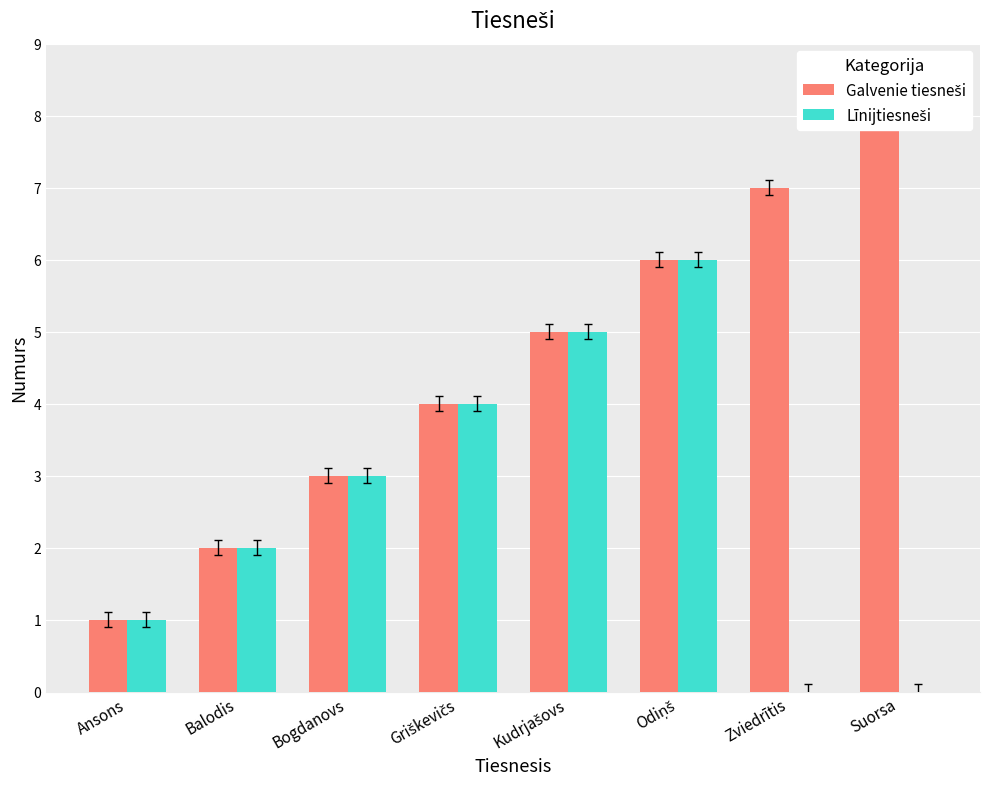

How many series are shown in this chart?

2